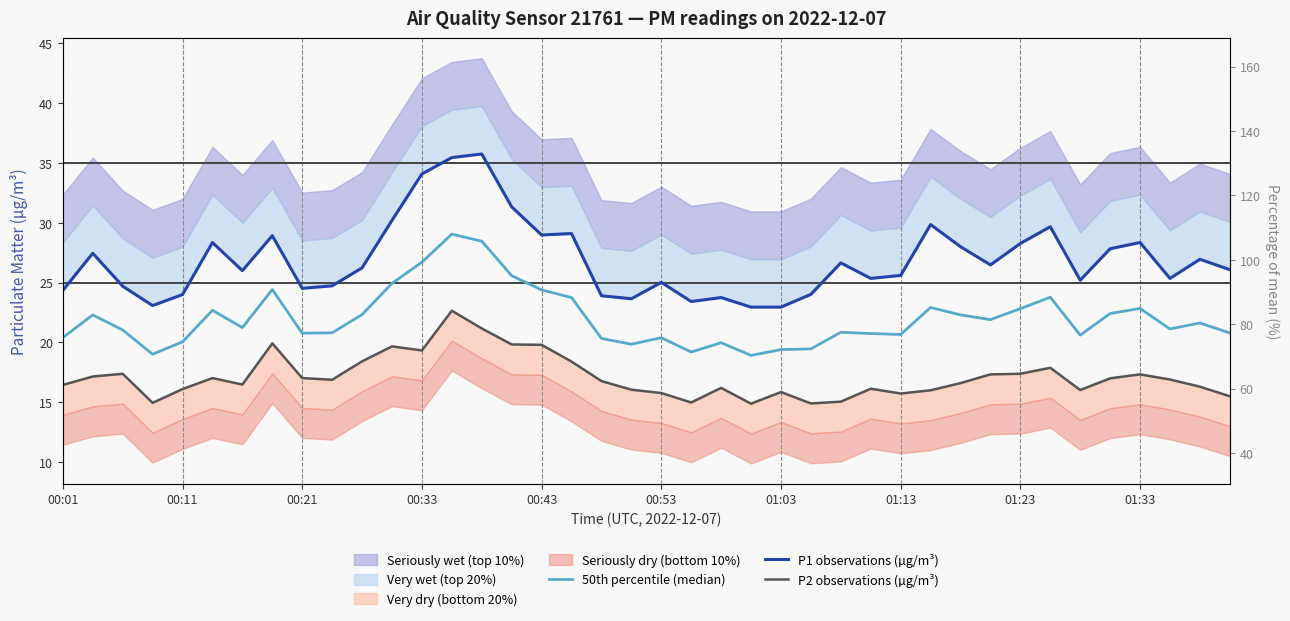

Rank the series by their average value, from highest to lowest.

P1 observations (µg/m³), 50th percentile (median), P2 observations (µg/m³)